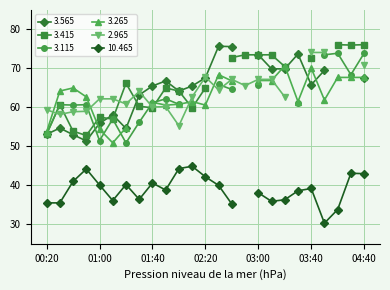

What is the highest value of the 10.465 series?

44.9